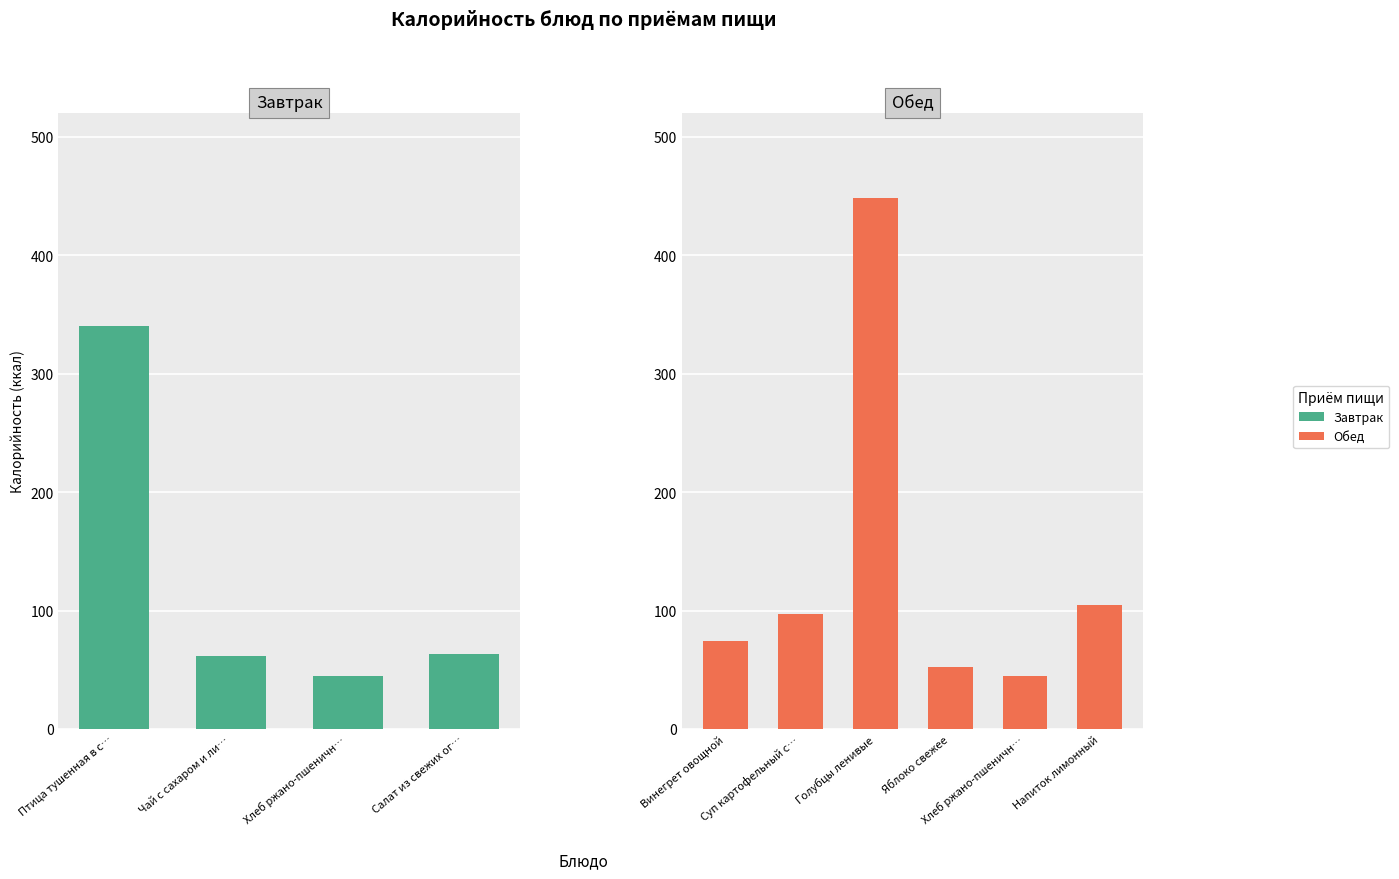

The value at Чай с сахаром и ли… is 62. True or false?

True